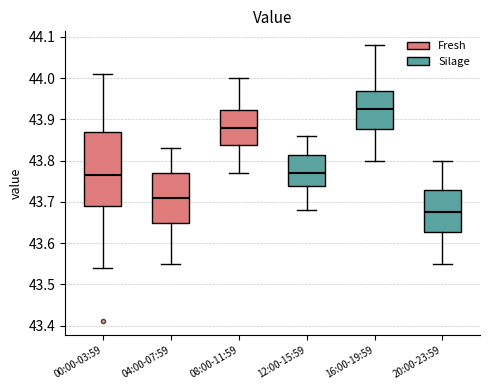

Reading left to right, read every box against the y-axis: the position of its median line, the range the box covers, and the ends of its whiskers. The values are not printed on the chart, so give them approximately, as read against the axis.

00:00-03:59: median 43.77, box 43.69 to 43.87, whiskers 43.54 to 44.01
04:00-07:59: median 43.71, box 43.65 to 43.77, whiskers 43.55 to 43.83
08:00-11:59: median 43.88, box 43.84 to 43.92, whiskers 43.77 to 44.00
12:00-15:59: median 43.77, box 43.74 to 43.81, whiskers 43.68 to 43.86
16:00-19:59: median 43.93, box 43.88 to 43.97, whiskers 43.80 to 44.08
20:00-23:59: median 43.68, box 43.63 to 43.73, whiskers 43.55 to 43.80